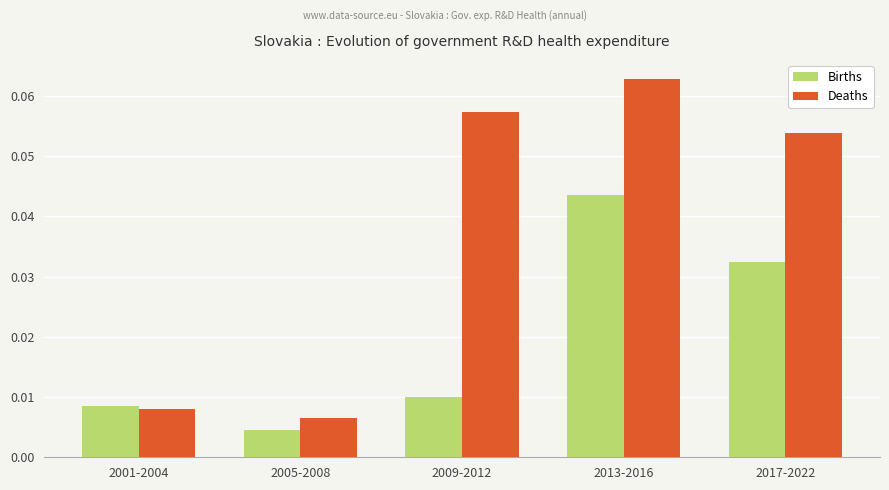

Where is Deaths nearest to the value 0?

2005-2008